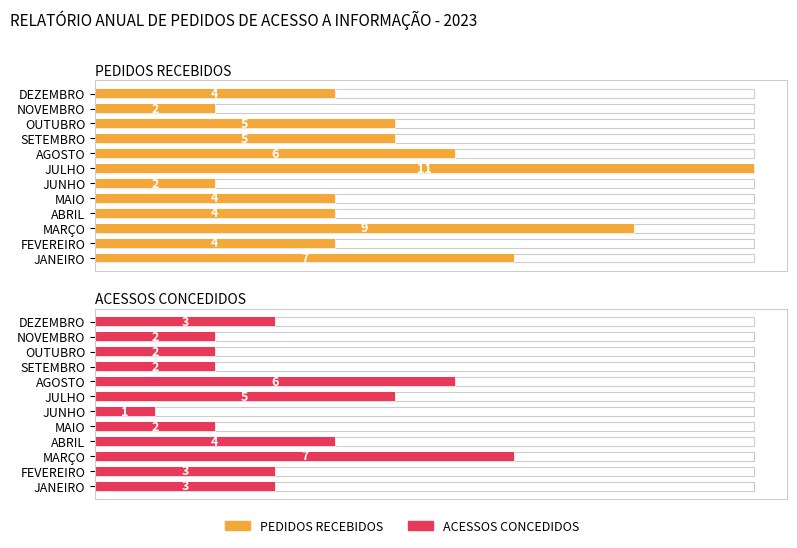

Are the bars horizontal?

Yes